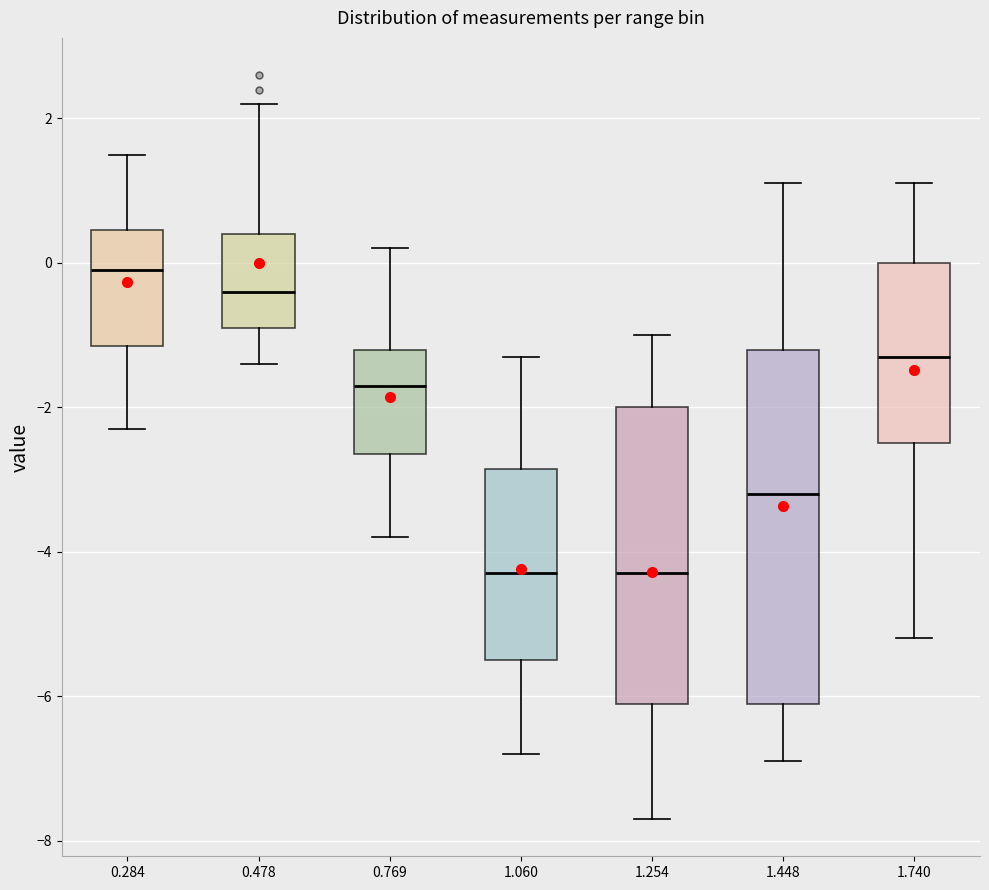

Comparing the boxes themselves (not the whiskers), which one is the tallest?

1.448